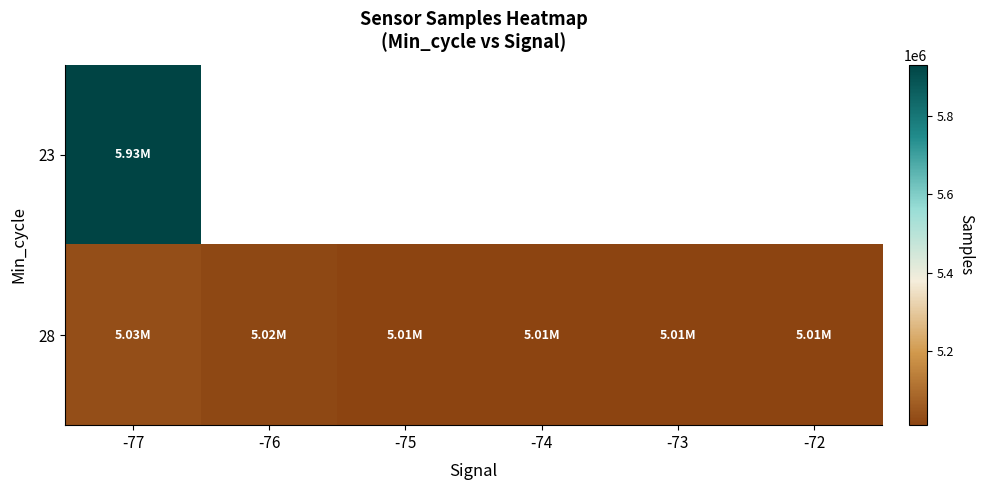

What is the minimum value shown in the chart?

5010477.0